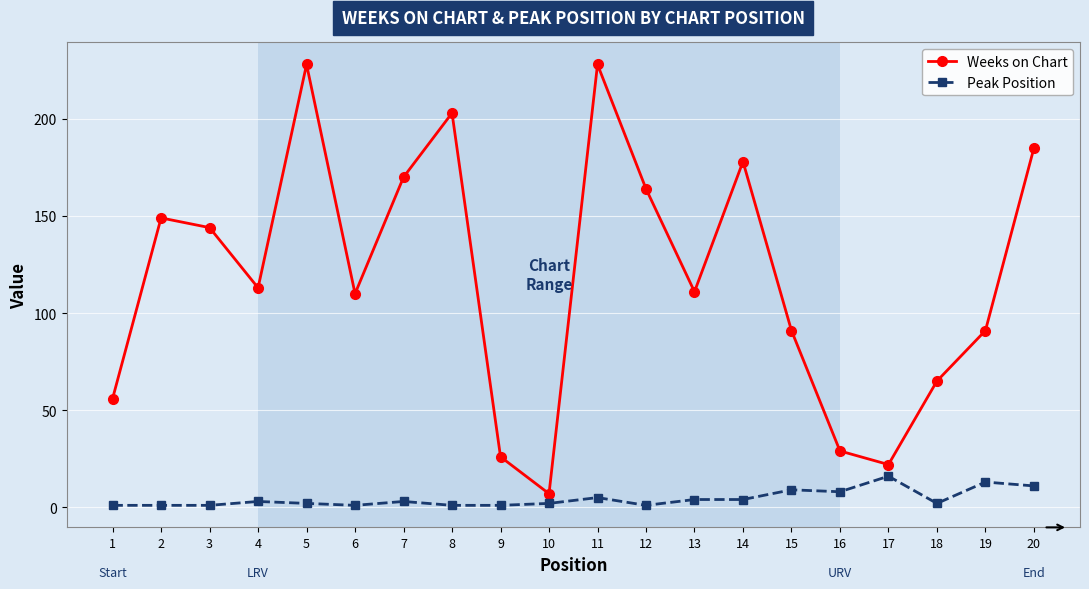

Does the chart display data point markers on the line(s)?

Yes